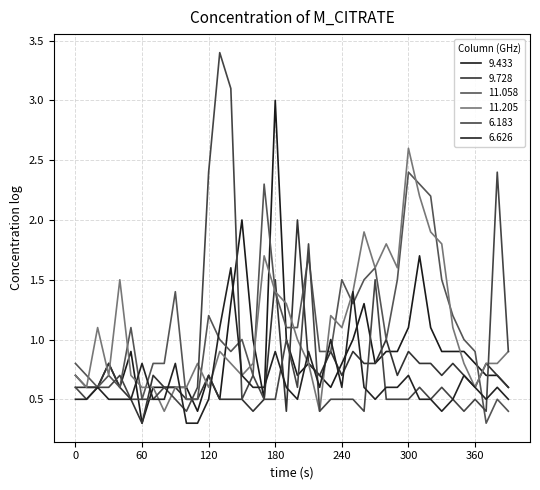

Reading left to right, what are all the values shown in this chart?

9.433: 0.7	0.6	0.6	0.8	0.6	0.9	0.3	0.6	0.6	0.6	0.6	0.4	0.7	0.5	1.3	2.0	1.0	0.5	3.0	1.0	0.7	0.8	0.7	0.6	0.8	1.0	1.3	0.8	0.9	0.9	1.1	1.7	1.1	0.9	0.9	0.9	0.8	0.7	0.7	0.6
9.728: 0.6	0.6	0.6	0.8	0.6	0.5	0.3	0.7	0.6	0.6	0.5	0.5	0.7	0.5	0.5	0.5	0.4	0.5	1.5	0.4	2.0	0.8	0.7	0.9	0.7	0.9	0.8	0.8	1.0	0.7	0.9	0.8	0.8	0.7	0.8	0.7	0.6	0.8	0.7	0.6
11.058: 0.8	0.7	0.6	0.7	0.6	1.1	0.5	0.8	0.8	1.4	0.5	0.5	1.2	1.0	0.9	1.0	0.7	2.3	1.4	1.1	1.1	1.7	0.9	0.9	1.5	1.3	1.5	1.6	1.0	1.5	2.4	2.3	2.2	1.5	1.2	1.0	0.9	0.3	0.5	0.4
11.205: 0.7	0.6	1.1	0.7	1.5	0.7	0.6	0.6	0.4	0.6	0.6	0.8	0.6	0.9	0.8	0.7	0.8	1.7	1.4	1.3	1.0	0.8	0.4	1.2	1.1	1.4	1.9	1.6	1.8	1.6	2.6	2.2	1.9	1.8	1.1	0.8	0.6	0.8	0.8	0.9
6.183: 0.6	0.5	0.6	0.6	0.7	0.5	0.5	0.5	0.6	0.5	0.4	0.6	2.4	3.4	3.1	0.5	0.7	0.5	0.5	1.0	0.6	1.8	0.4	0.5	0.5	0.5	0.4	1.5	0.5	0.5	0.5	0.6	0.5	0.6	0.5	0.4	0.5	0.4	2.4	0.9
6.626: 0.5	0.5	0.6	0.5	0.5	0.5	0.8	0.5	0.5	0.8	0.3	0.3	0.5	1.1	1.6	0.7	0.6	0.6	0.9	0.6	0.5	0.9	0.6	1.0	0.6	1.4	0.6	0.5	0.6	0.6	0.7	0.5	0.5	0.4	0.5	0.7	0.6	0.5	0.6	0.5